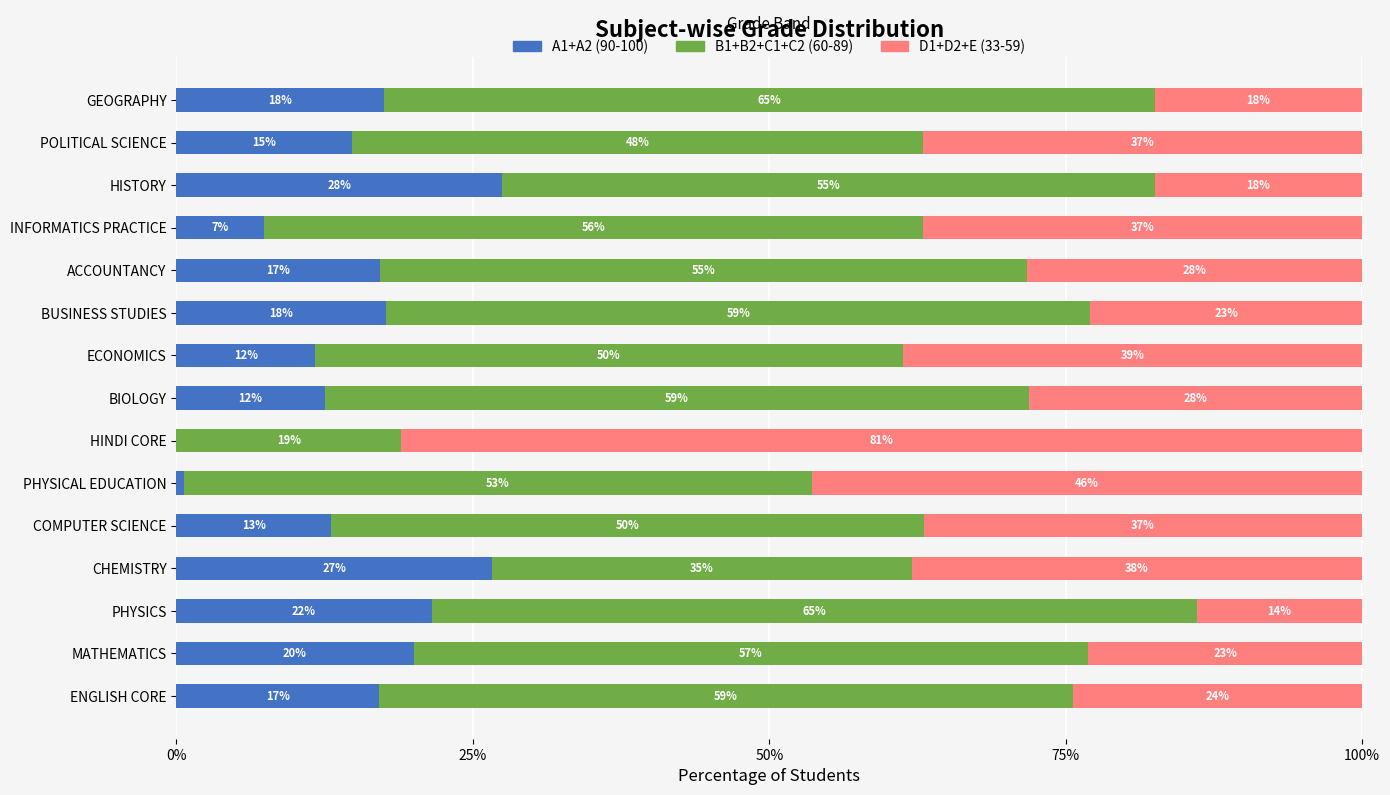

How many positive values does the A1+A2 (90-100) series have?

14